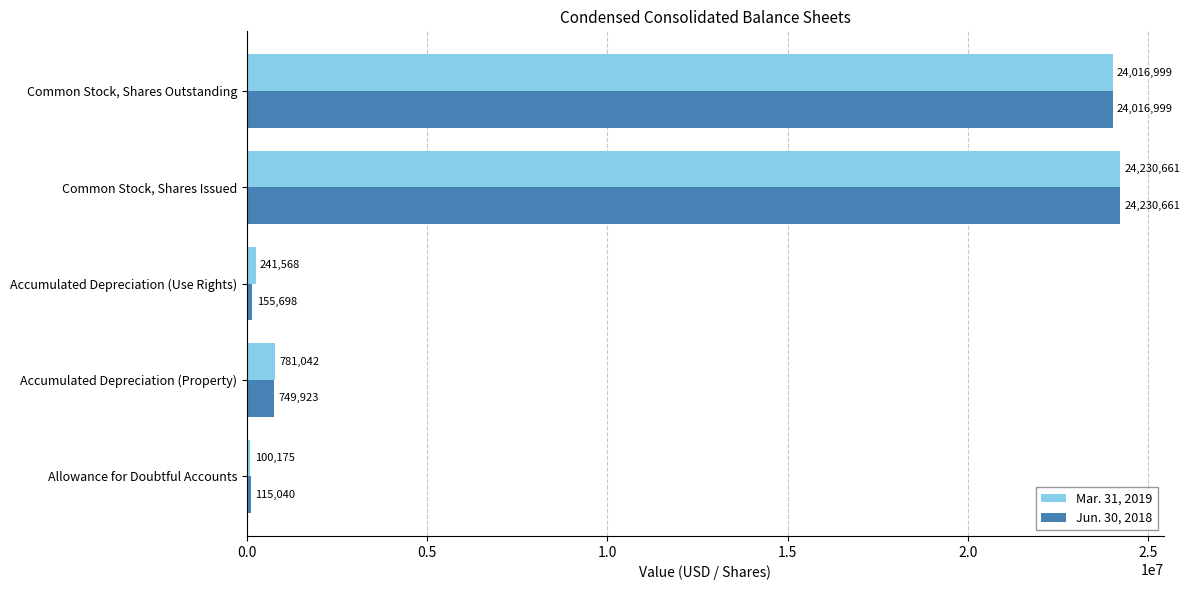

The value of Mar. 31, 2019 at Common Stock, Shares Issued is 24230661. True or false?

True